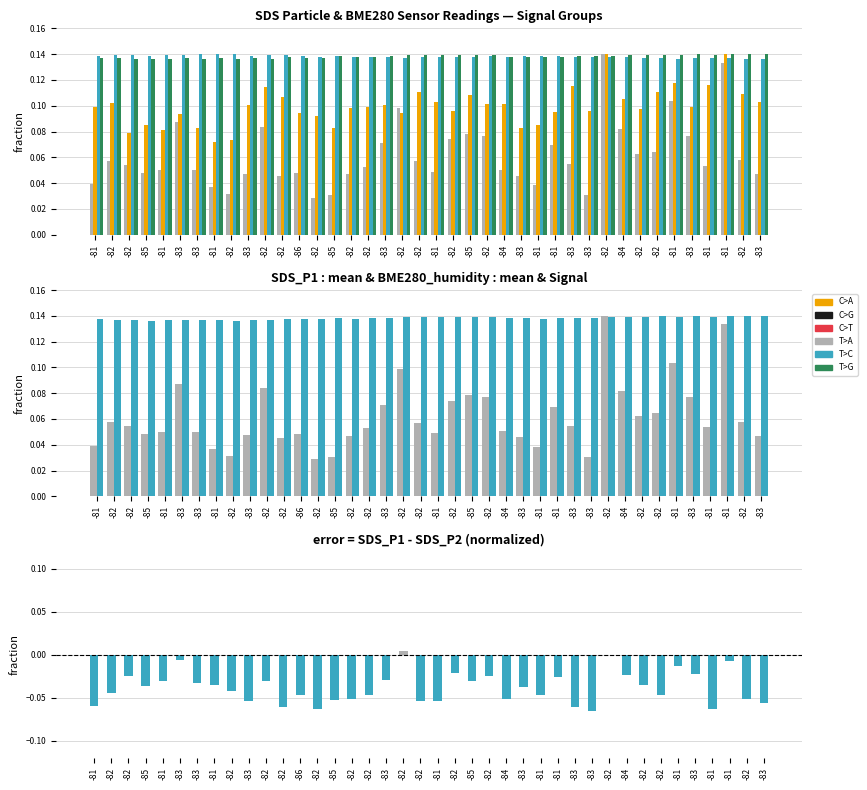

What is the difference between the maximum and minimum values in the SDS_P1 series?

0.1